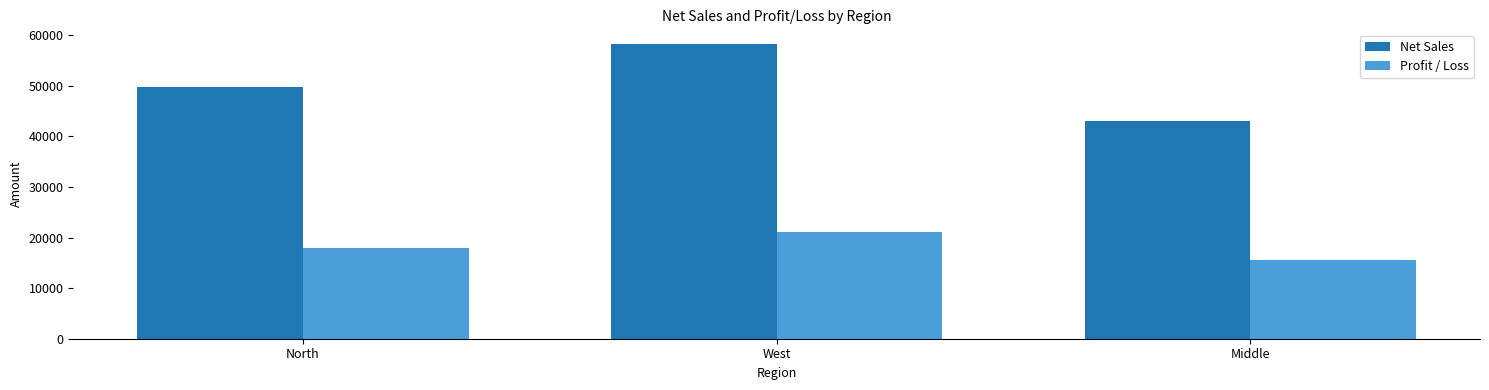

Does the chart contain stacked bars?

No